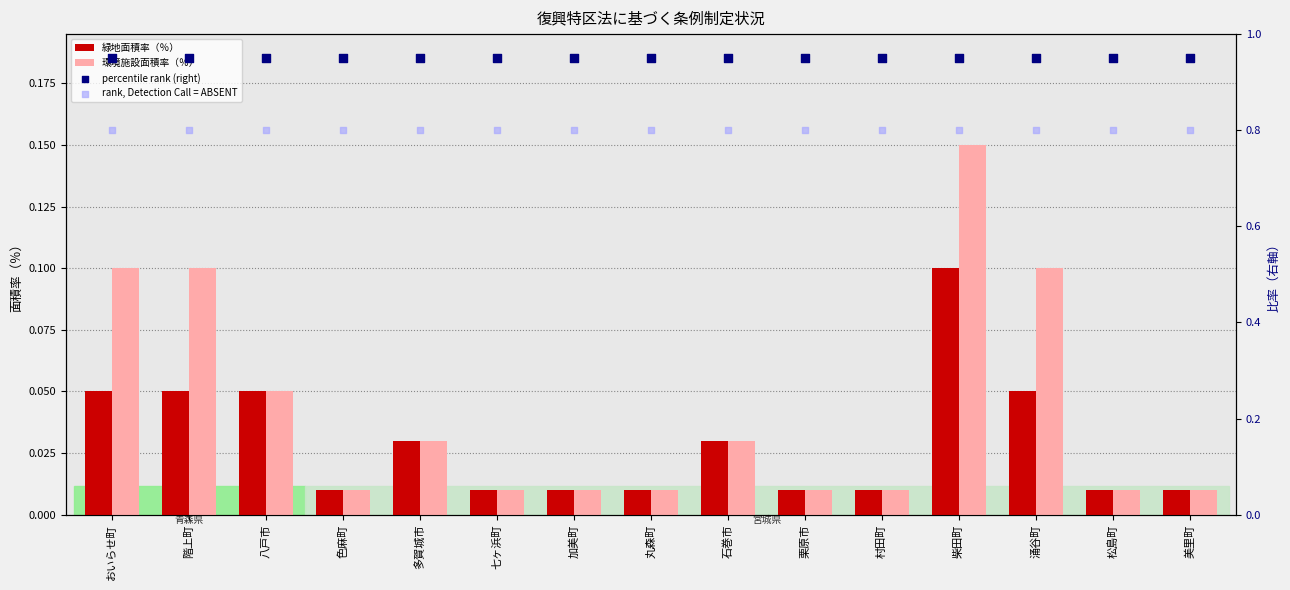

Is the value of percentile rank (right) at 八戸市 greater than the value of 緑地面積率（％） at 柴田町?

Yes